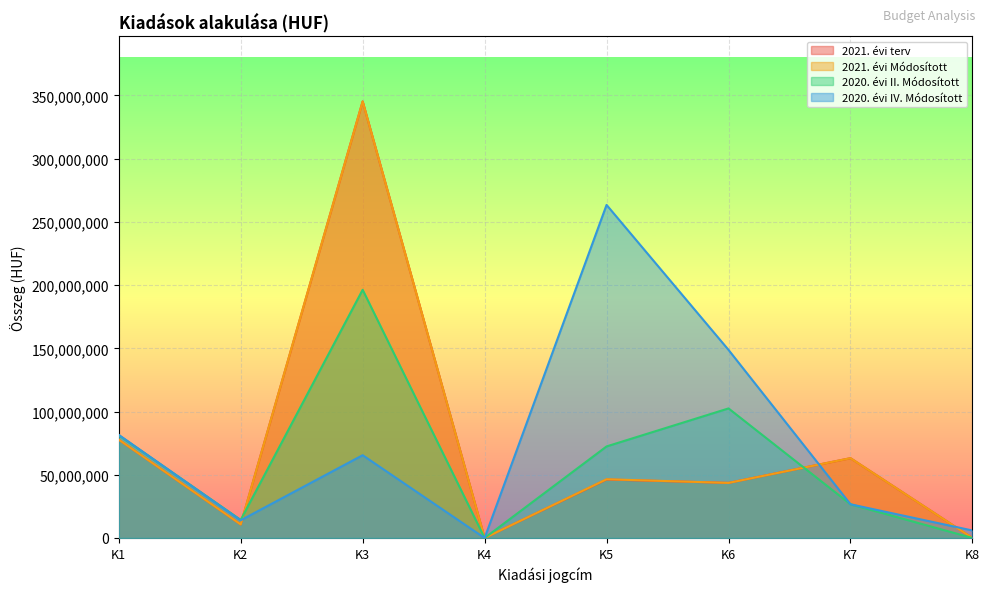

What is the difference between the maximum and second lowest values in the 2020. évi IV. Módosított series?

257531741